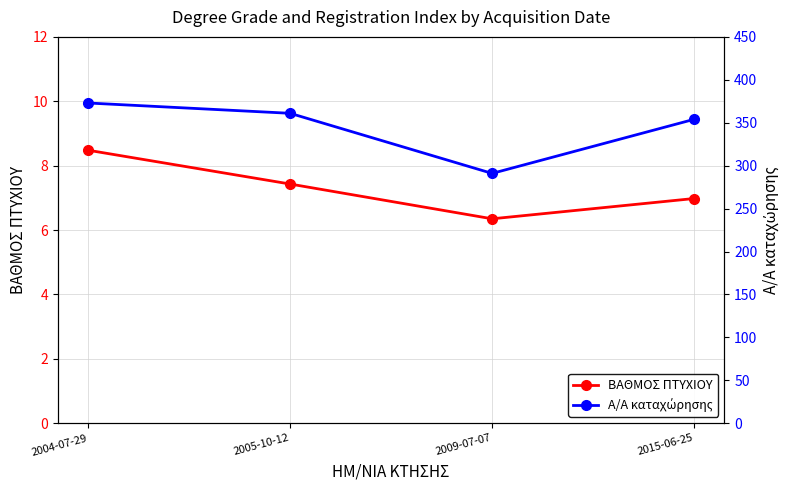

What is the total value across all series at 2009-07-07?

297.4